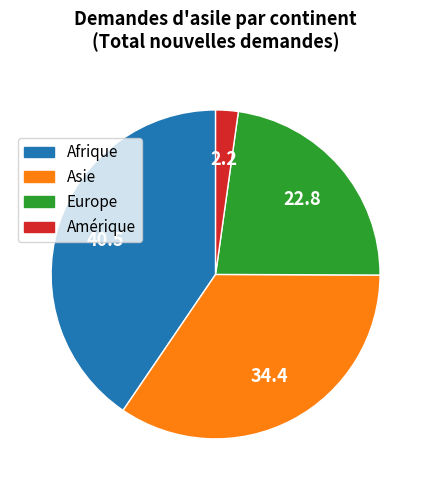

Is Afrique the majority of the pie?

No